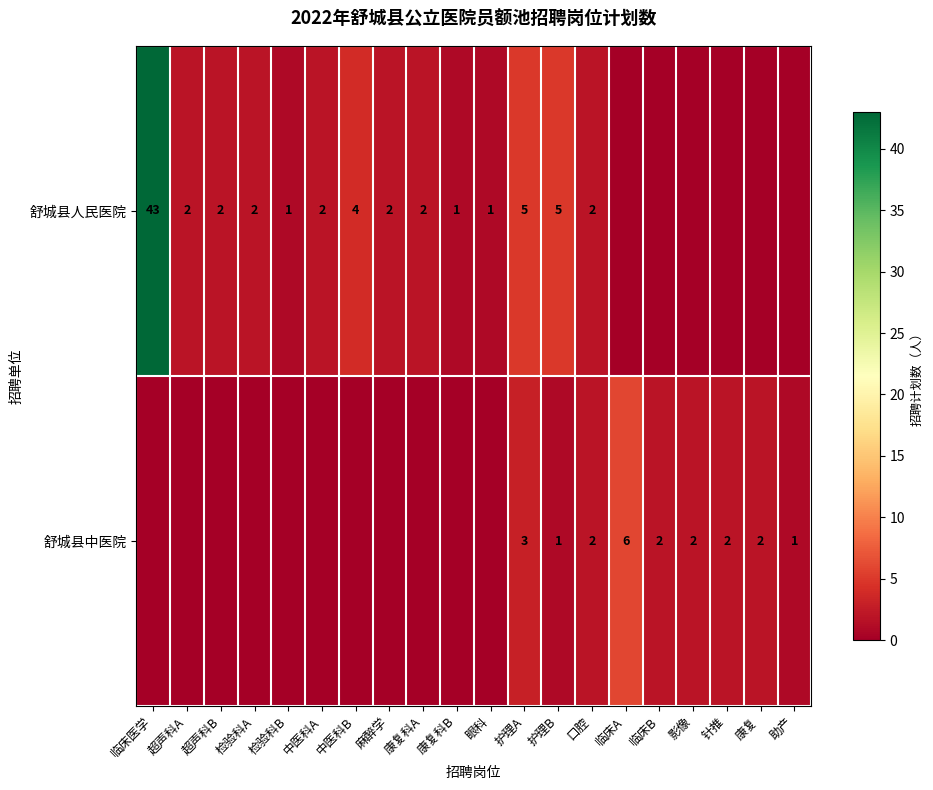

The value of 舒城县人民医院 at 麻醉学 is 3. True or false?

False